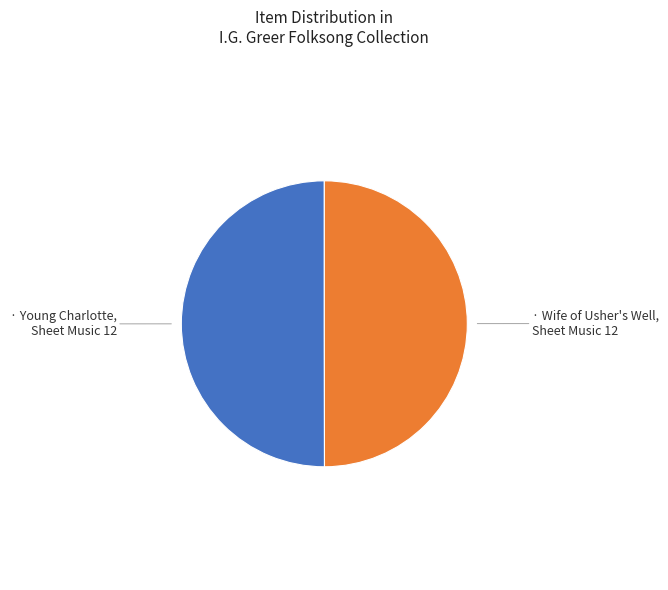

How many slices are in this pie chart?

2